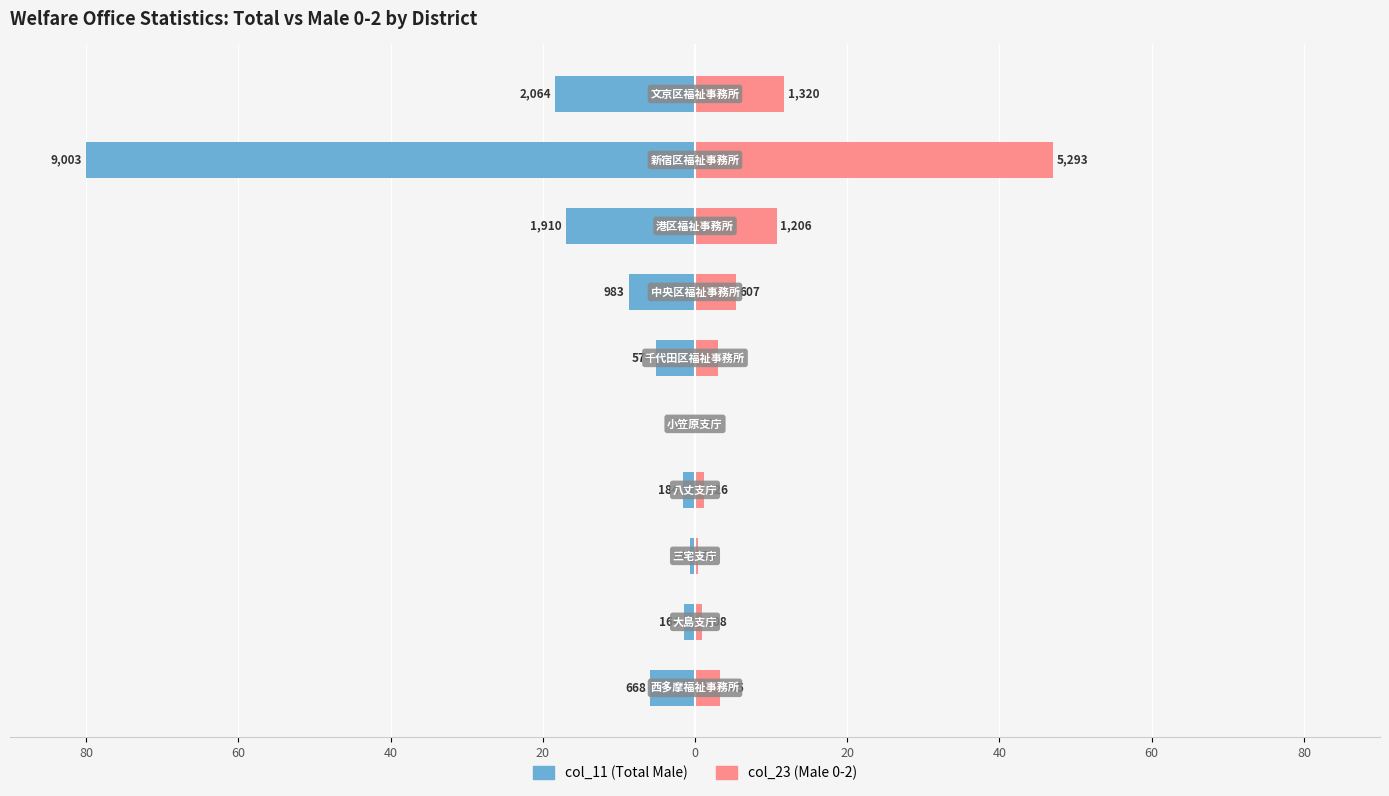

Reading right to left, what are all the values shown in this chart?

col_11 (Total Male): -18.3	-80.0	-17.0	-8.7	-5.1	-0.2	-1.6	-0.7	-1.5	-5.9
col_23 (Male 0-2): 11.7	47.0	10.7	5.4	3.0	0.2	1.1	0.4	1.0	3.2